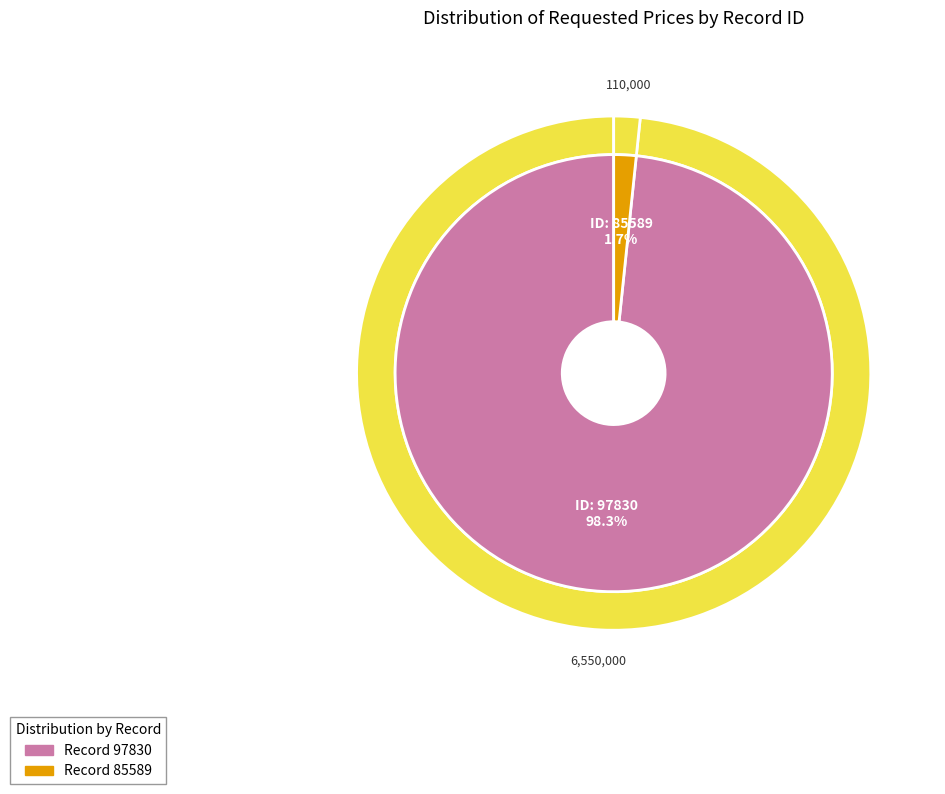

What percentage do 85589 and 97830 together represent?

100.0%